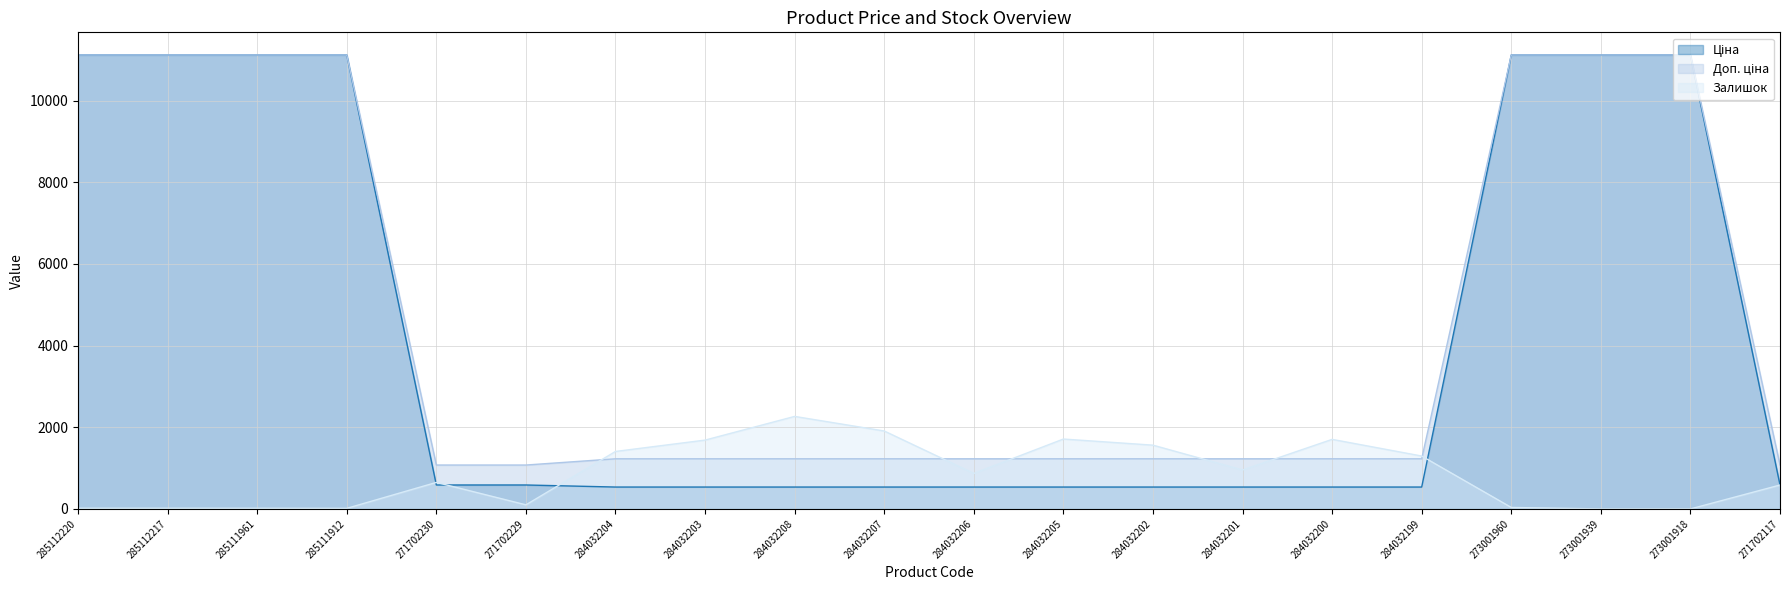

Between 284032201 and 284032199, which series saw the biggest shift?

Залишок